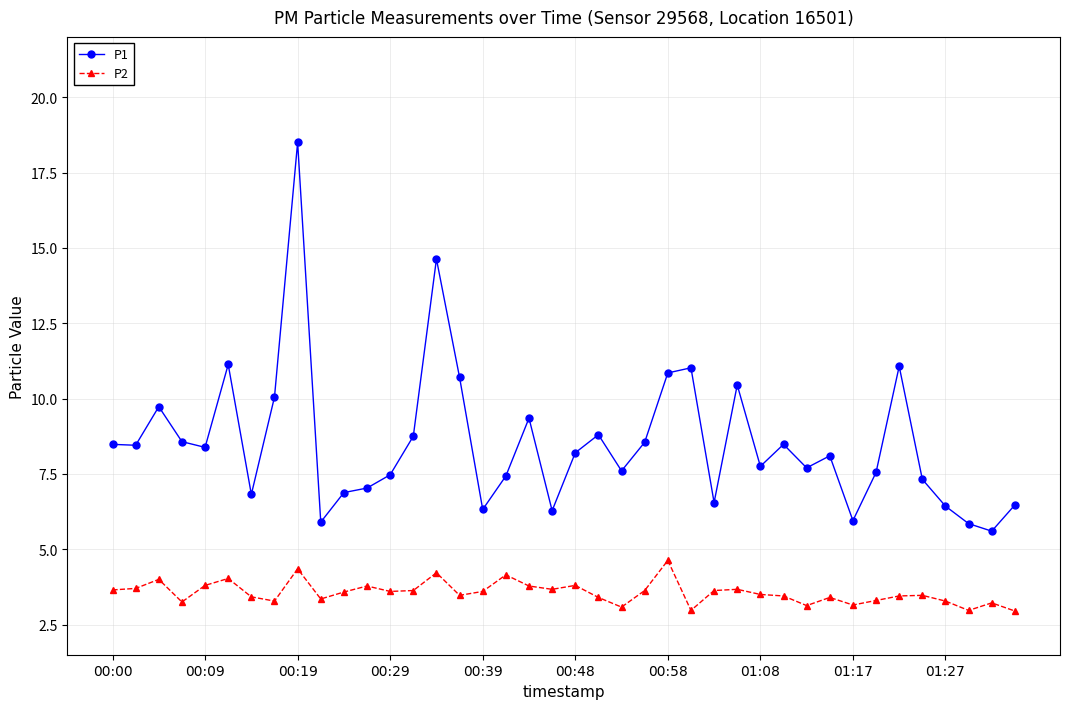

Which series has the largest total across all categories?

P1